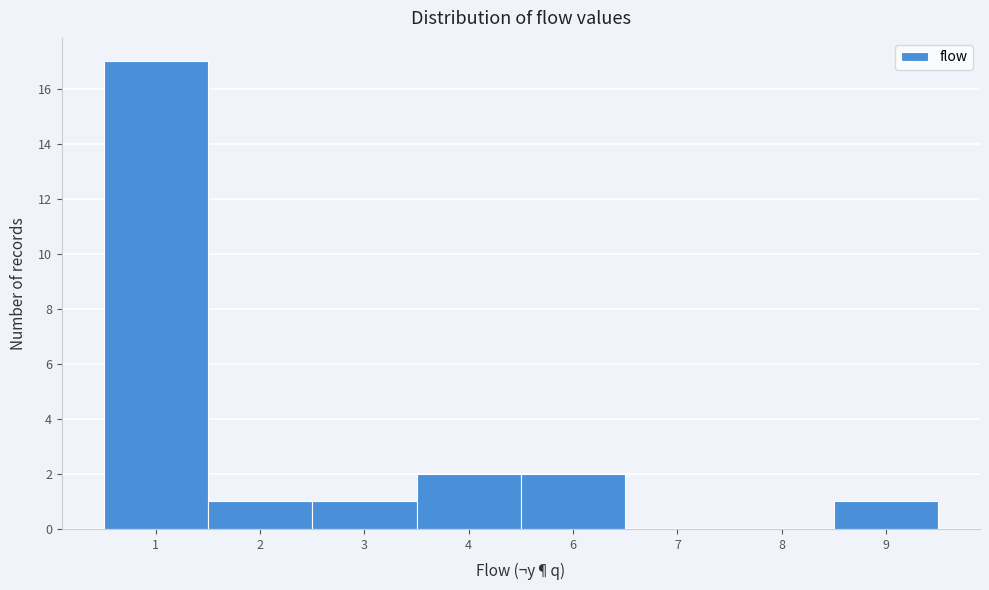

Reading right to left, transcribe all the data shown in this chart.

9=1	8=0	7=0	6=2	4=2	3=1	2=1	1=17